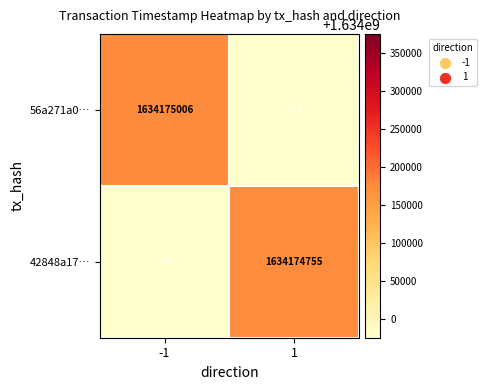

True or false: 56a271a0… has a value of 2422753226 at -1.

False